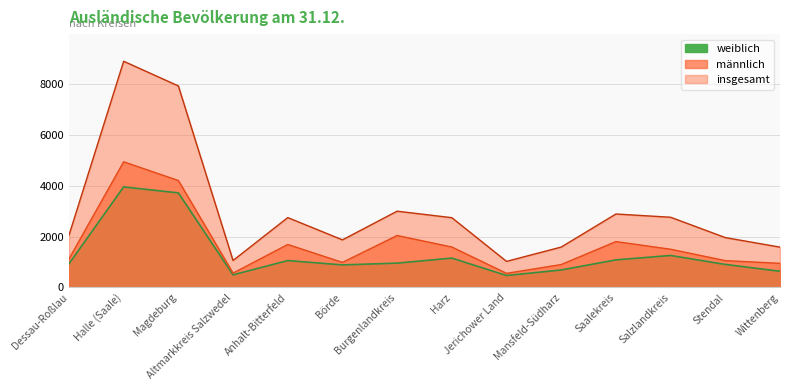

How many values in the männlich series exceed 1505?

6